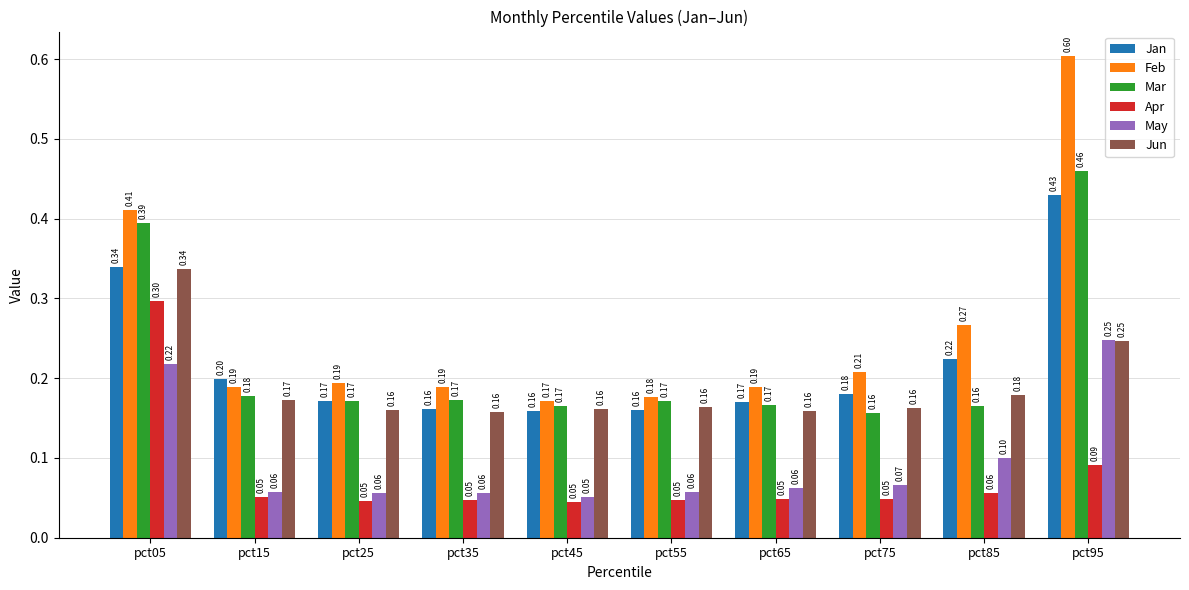

Which series has the largest total across all categories?

Feb